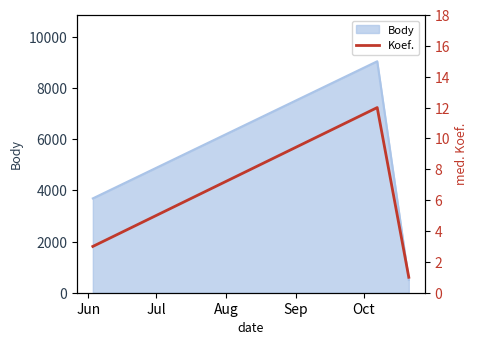

What is the value of the 3rd point from the left?

1